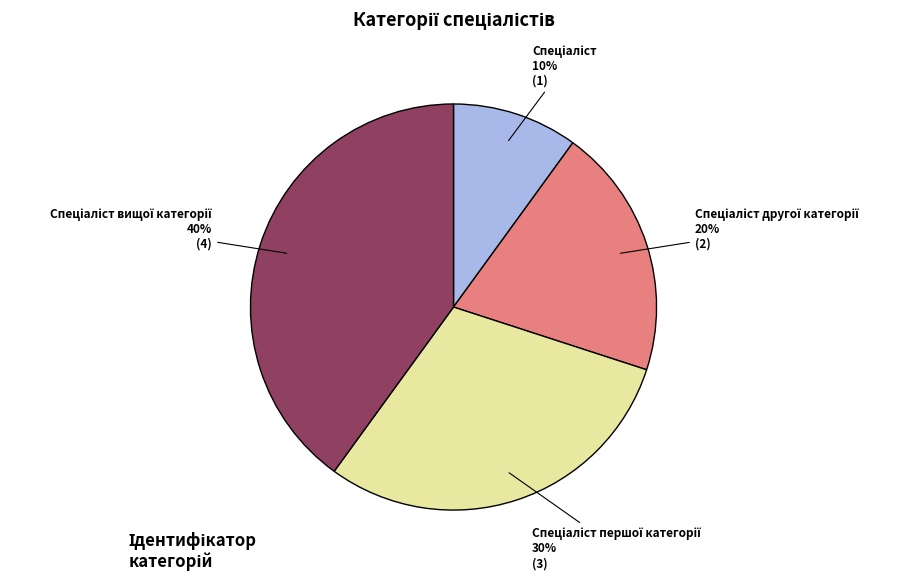

To the nearest percent, what is the difference between the largest and smallest slice percentages?

30%